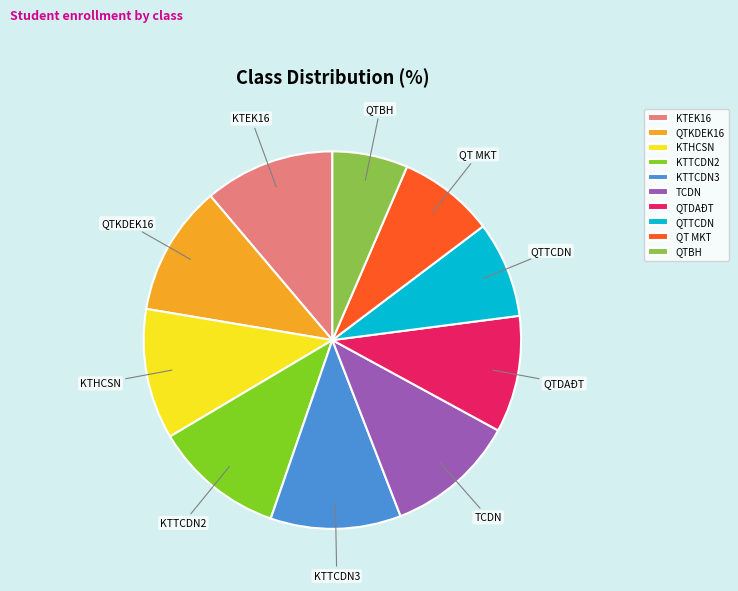

What is the ratio of the value at KTHCSN to the value at KTEK16?

1.0